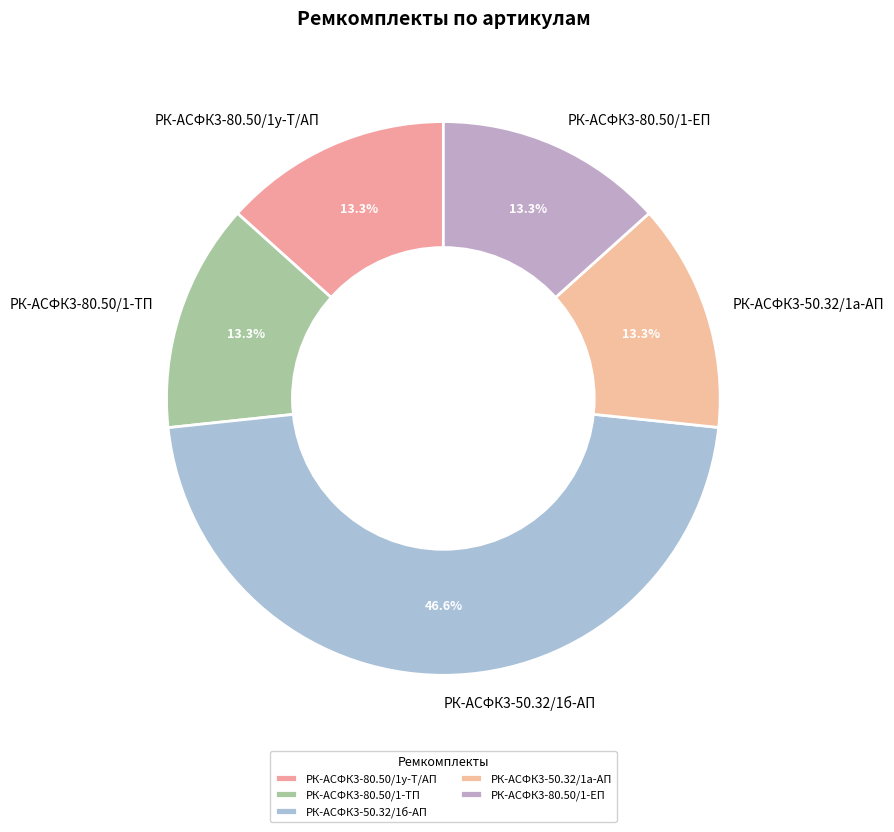

Is it true that РК-АСФК3-50.32/1а-АП is 13% of the pie?

True